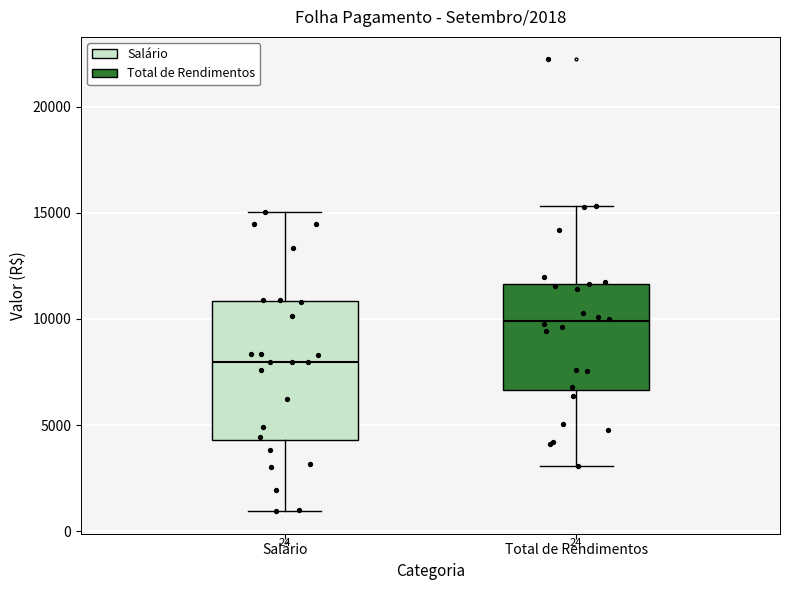

Which box has the highest median line?

Total de Rendimentos